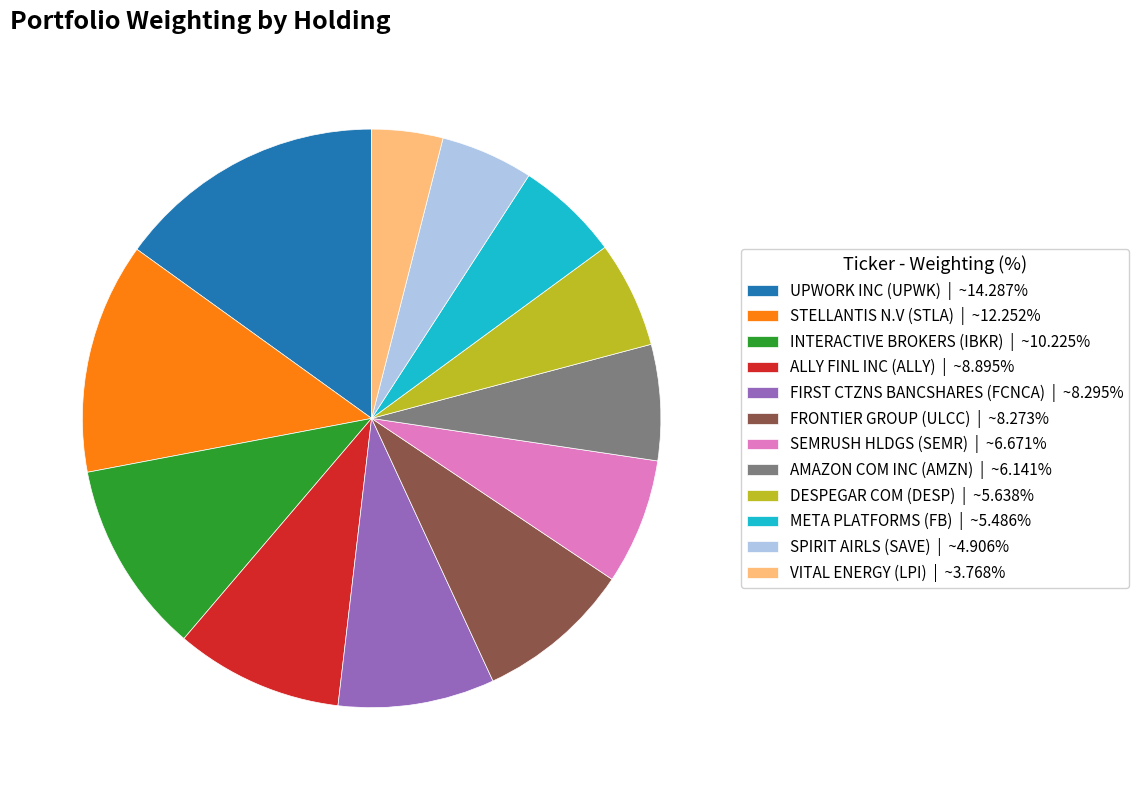

True or false: SPIRIT AIRLS (SAVE) accounts for 13% of the total.

False